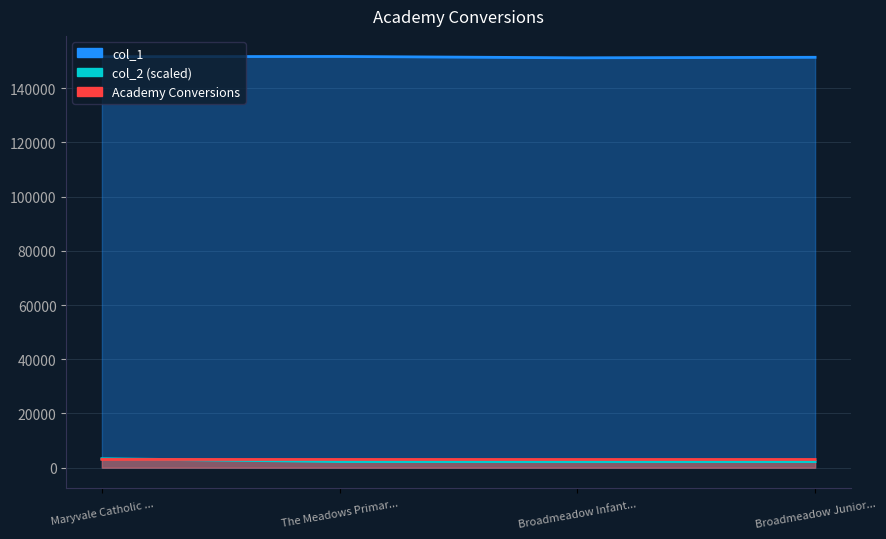

Between The Meadows Primar... and Broadmeadow Junior..., which series saw the biggest shift?

col_1